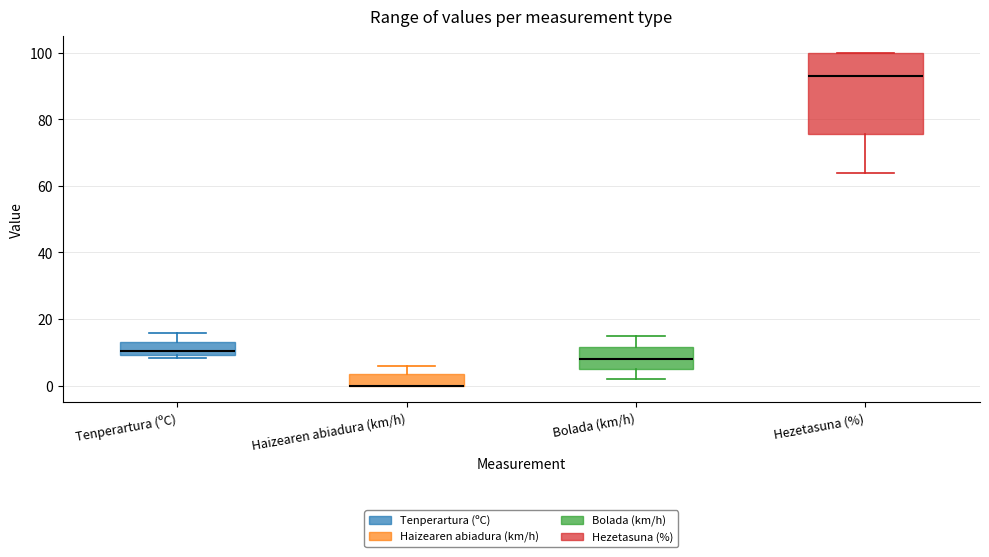

Where does the upper whisker of the box for Tenperartura (ºC) end on the y-axis? The values are not printed on the chart, so give them approximately, as read against the axis.

16